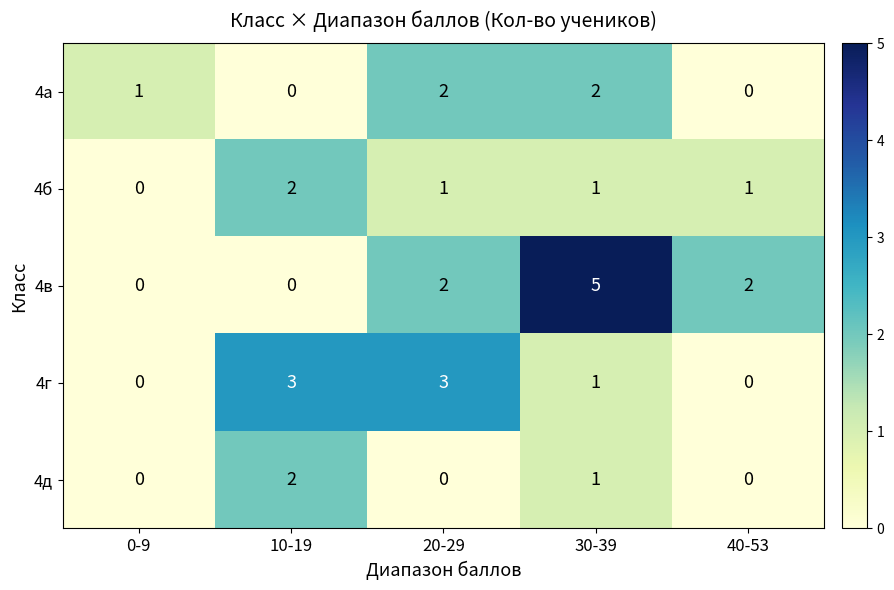

What is the sum of all 4а values?

5